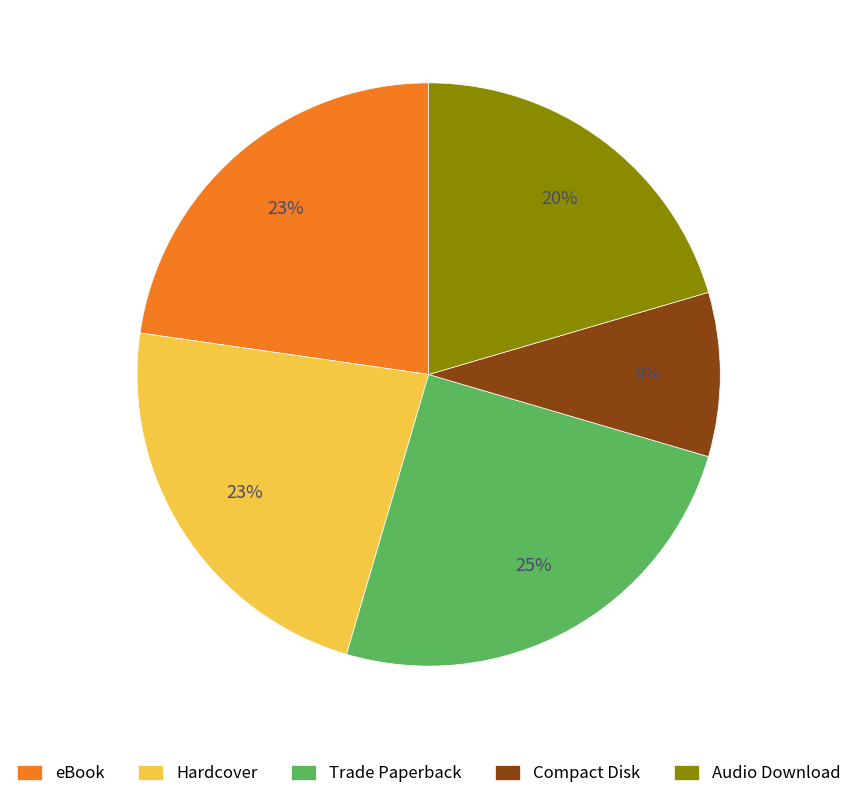

Which has a higher value, Compact Disk or Hardcover?

Hardcover